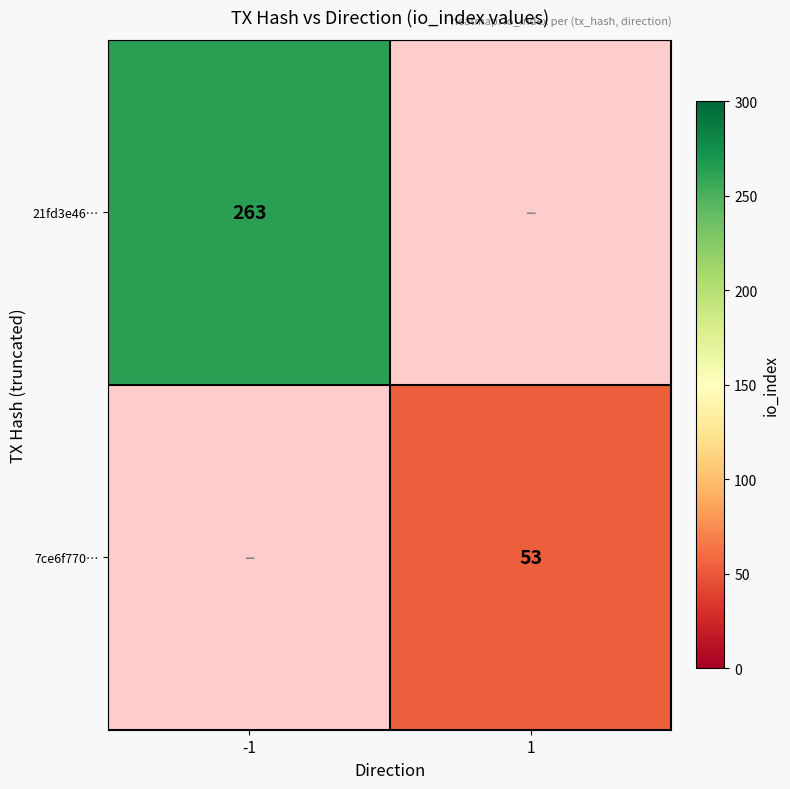

The 7ce6f770… series shows 80 at 1. True or false?

False